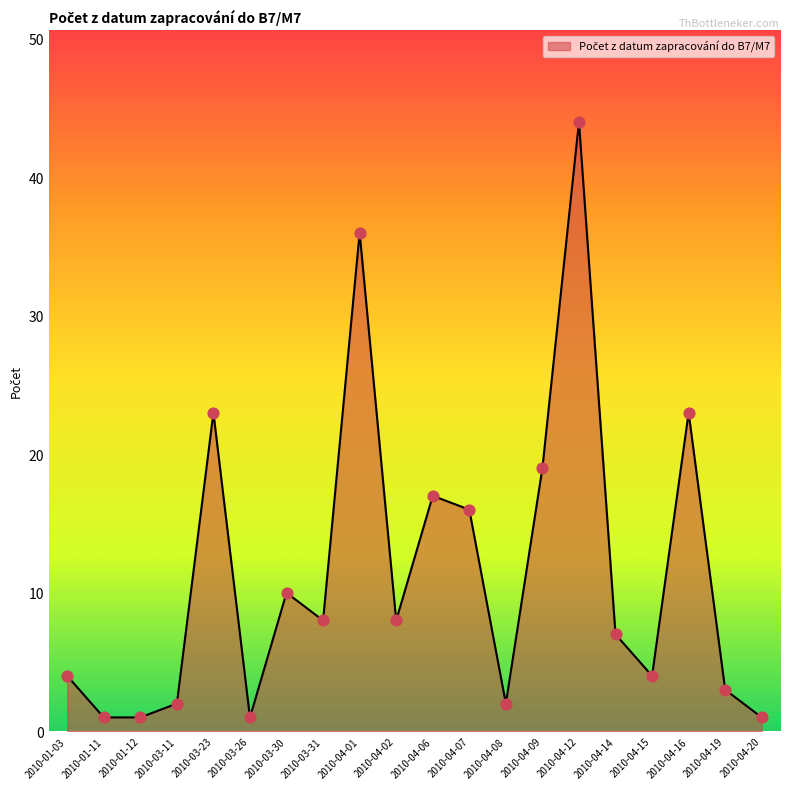

Which has a higher value, 2010-04-09 or 2010-03-30?

2010-04-09